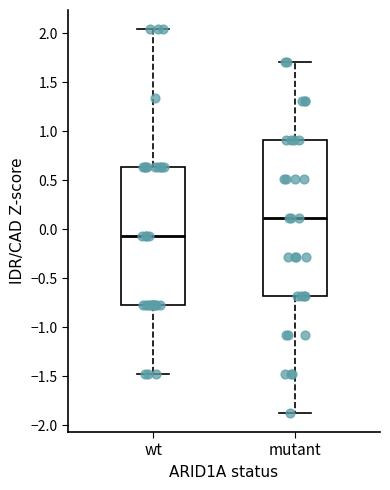

Which box is the tallest, from its lower edge to its upper edge?

mutant